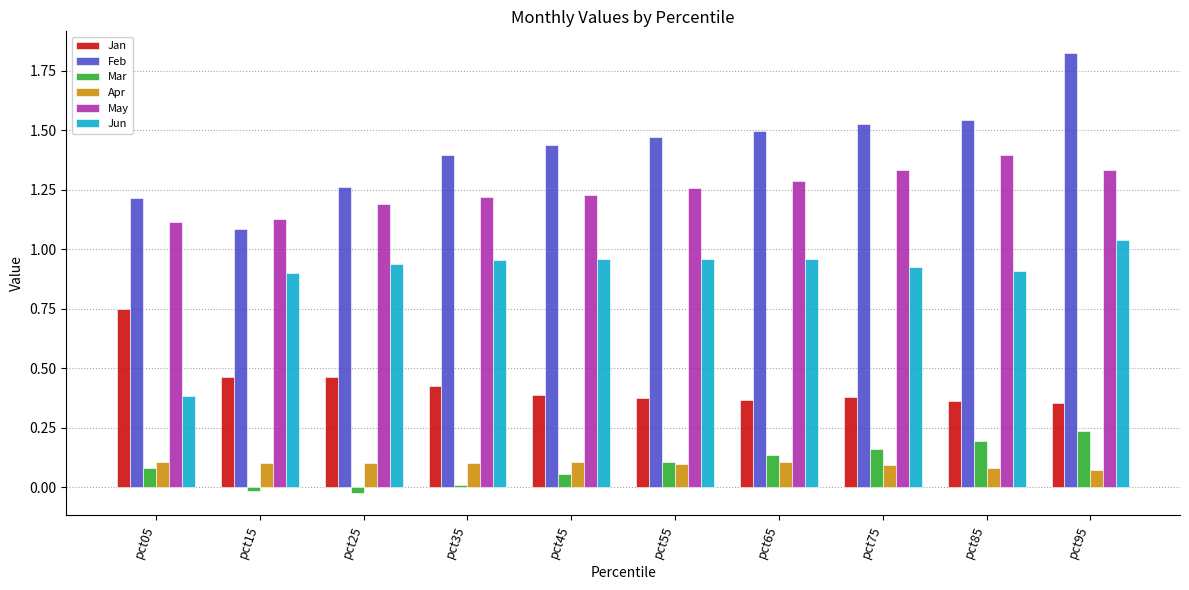

The Jun series shows 0.9 at pct15. True or false?

True